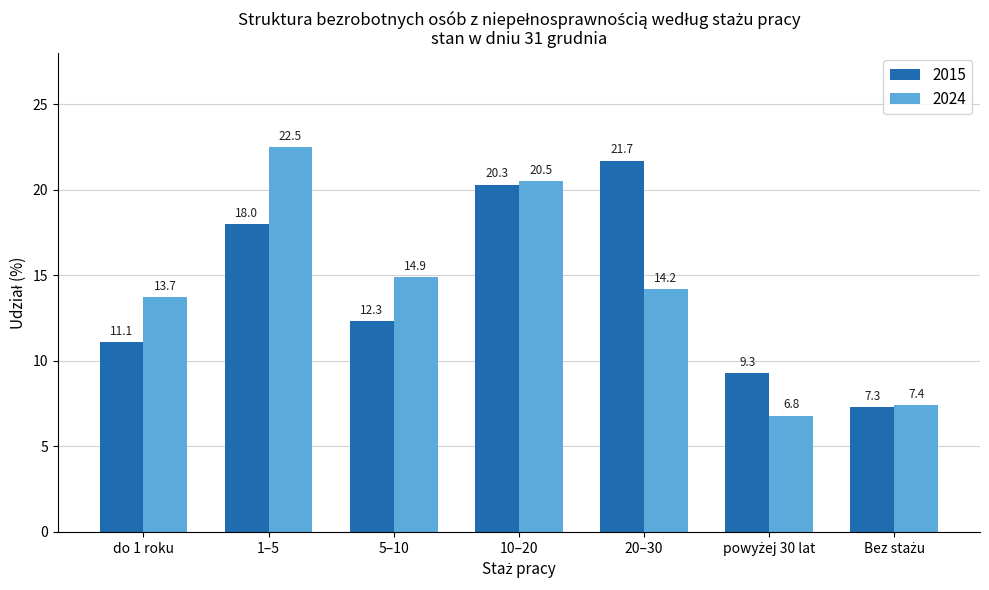

What is the difference between the second highest and minimum values in the 2024 series?

13.7